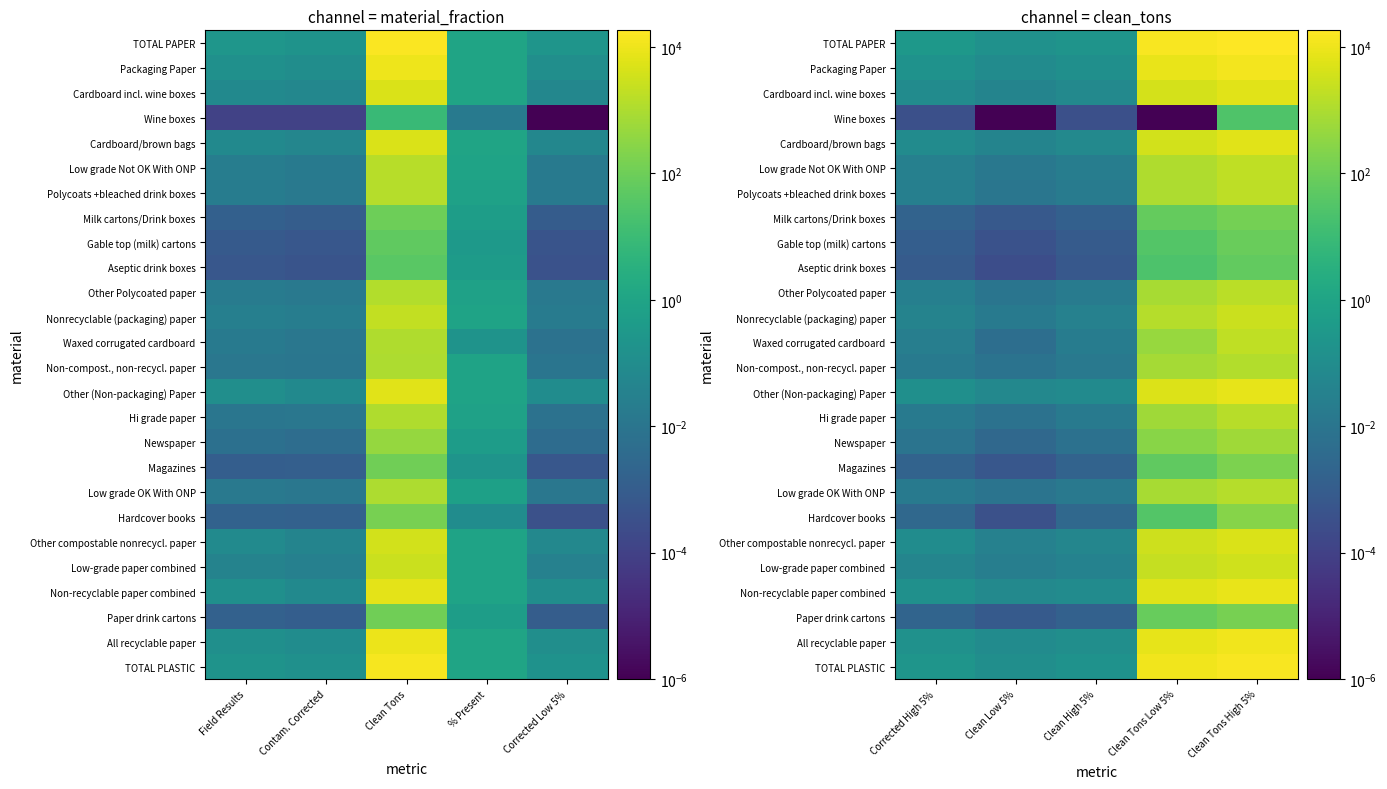

At Clean Tons Low 5%, list the series in order from smallest to largest.

Wine boxes, Aseptic drink boxes, Hardcover books, Gable top (milk) cartons, Magazines, Milk cartons/Drink boxes, Paper drink cartons, Newspaper, Waxed corrugated cardboard, Hi grade paper, Non-compost., non-recycl. paper, Low grade OK With ONP, Other Polycoated paper, Polycoats +bleached drink boxes, Low grade Not OK With ONP, Nonrecyclable (packaging) paper, Low-grade paper combined, Other compostable nonrecycl. paper, Cardboard/brown bags, Cardboard incl. wine boxes, Other (Non-packaging) Paper, Non-recyclable paper combined, All recyclable paper, Packaging Paper, TOTAL PLASTIC, TOTAL PAPER